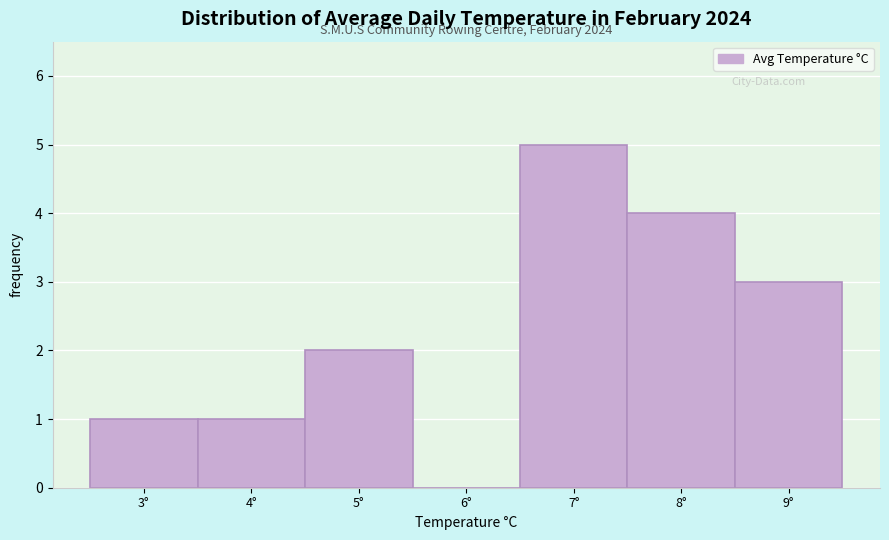

Reading left to right, list all the values displayed in this chart.

3°=1	4°=1	5°=2	6°=0	7°=5	8°=4	9°=3